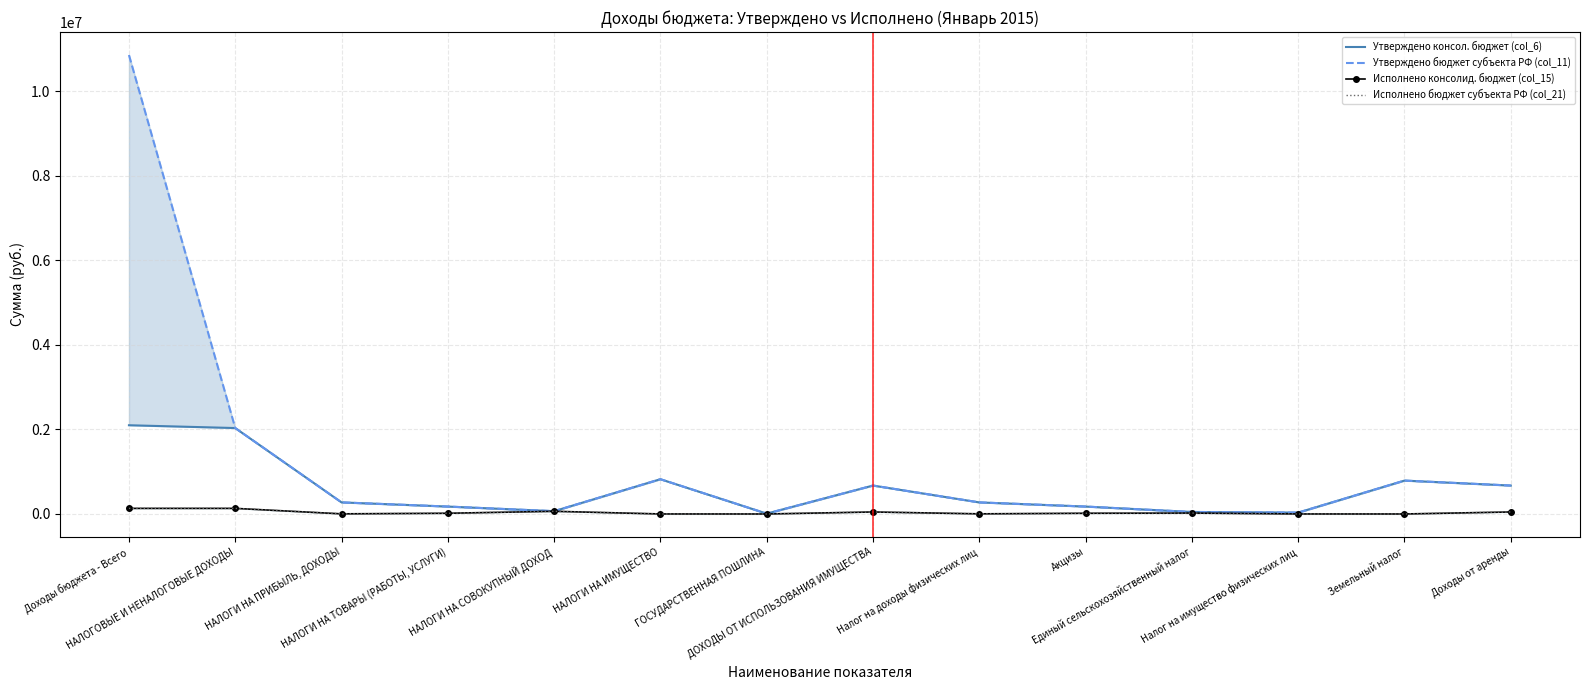

What is the total value across all series at НАЛОГИ НА ИМУЩЕСТВО?

1646346.0